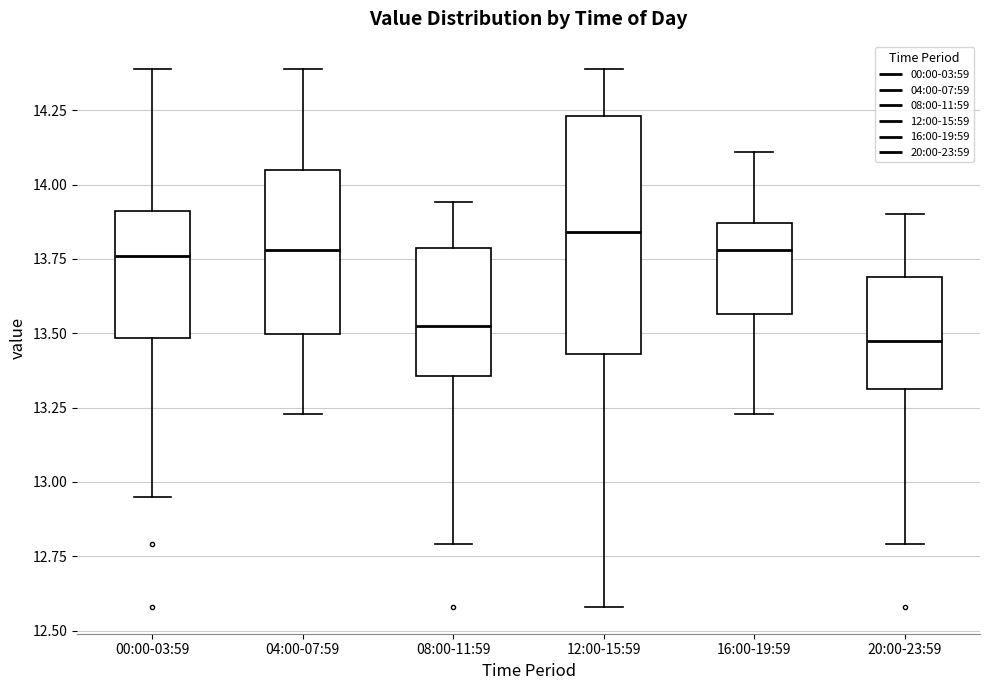

Comparing the boxes themselves (not the whiskers), which one is the tallest?

12:00-15:59